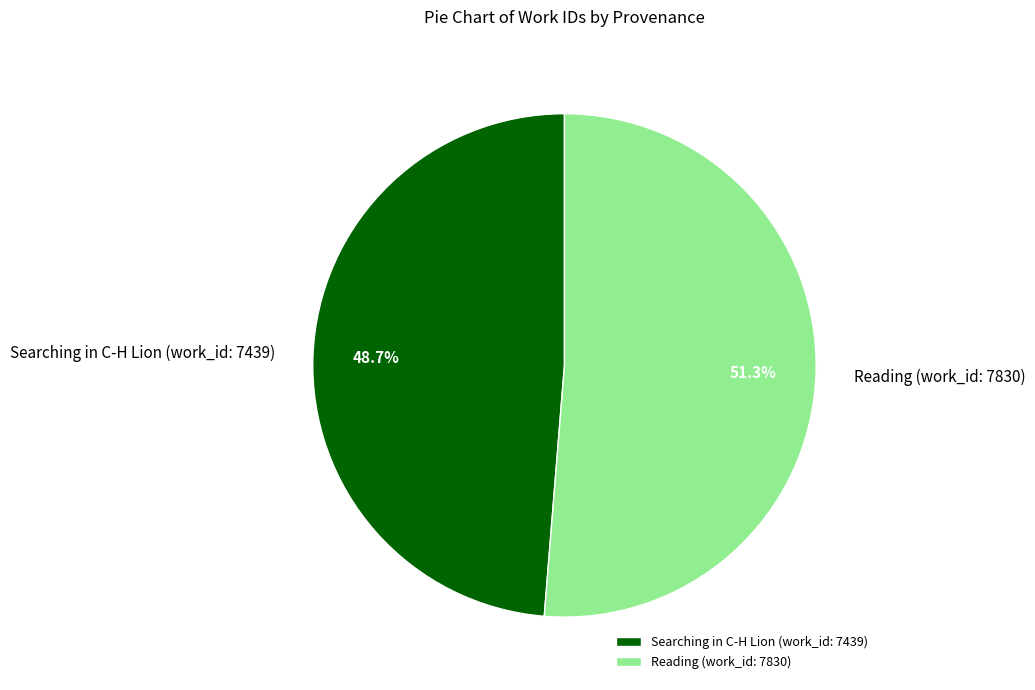

How many slices are in this pie chart?

2